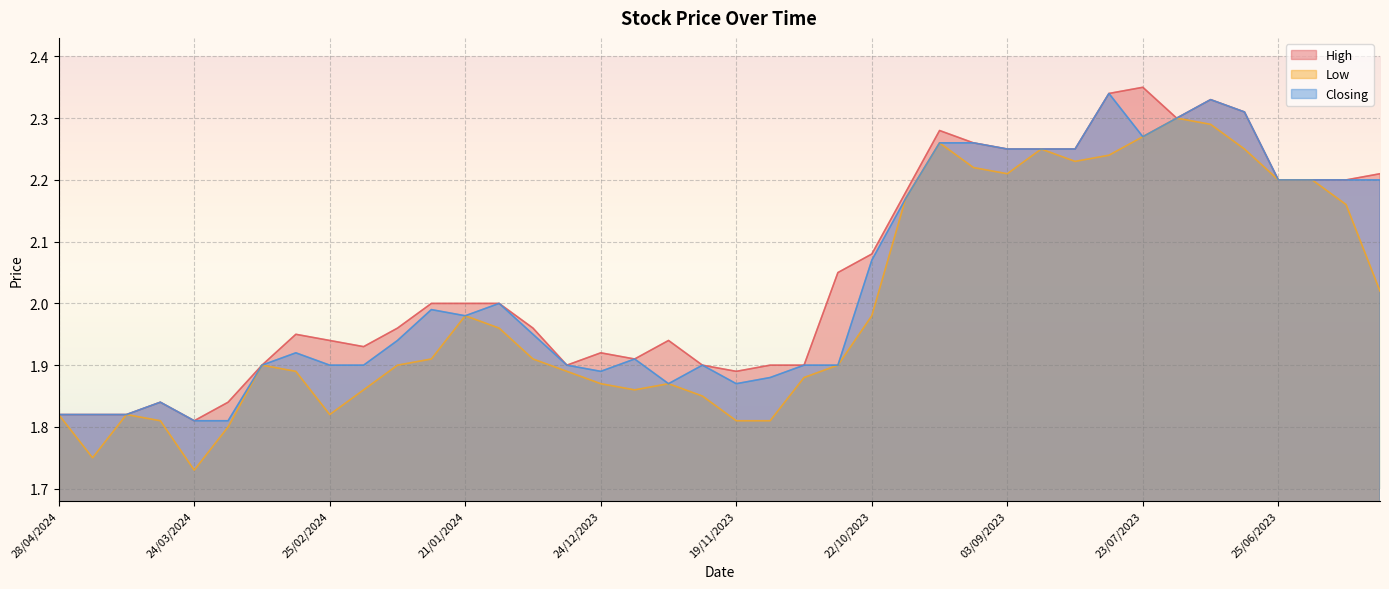

Reading right to left, transcribe all the data shown in this chart.

High: 2.2	2.2	2.2	2.2	2.3	2.3	2.3	2.4	2.3	2.2	2.2	2.2	2.3	2.3	2.2	2.1	2.0	1.9	1.9	1.9	1.9	1.9	1.9	1.9	1.9	2.0	2.0	2.0	2.0	2.0	1.9	1.9	1.9	1.9	1.8	1.8	1.8	1.8	1.8	1.8
Low: 2.0	2.2	2.2	2.2	2.2	2.3	2.3	2.3	2.2	2.2	2.2	2.2	2.2	2.3	2.2	2.0	1.9	1.9	1.8	1.8	1.9	1.9	1.9	1.9	1.9	1.9	2.0	2.0	1.9	1.9	1.9	1.8	1.9	1.9	1.8	1.7	1.8	1.8	1.8	1.8
Closing: 2.2	2.2	2.2	2.2	2.3	2.3	2.3	2.3	2.3	2.2	2.2	2.2	2.3	2.3	2.2	2.1	1.9	1.9	1.9	1.9	1.9	1.9	1.9	1.9	1.9	1.9	2.0	2.0	2.0	1.9	1.9	1.9	1.9	1.9	1.8	1.8	1.8	1.8	1.8	1.8